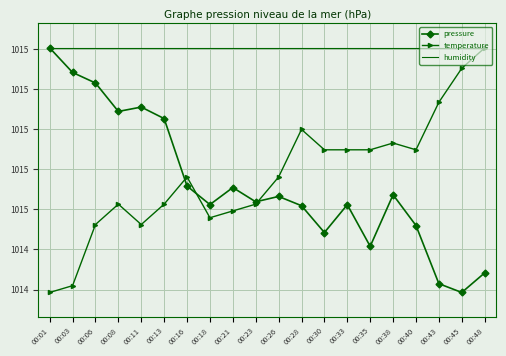

True or false: pressure and humidity cross at least once.

False